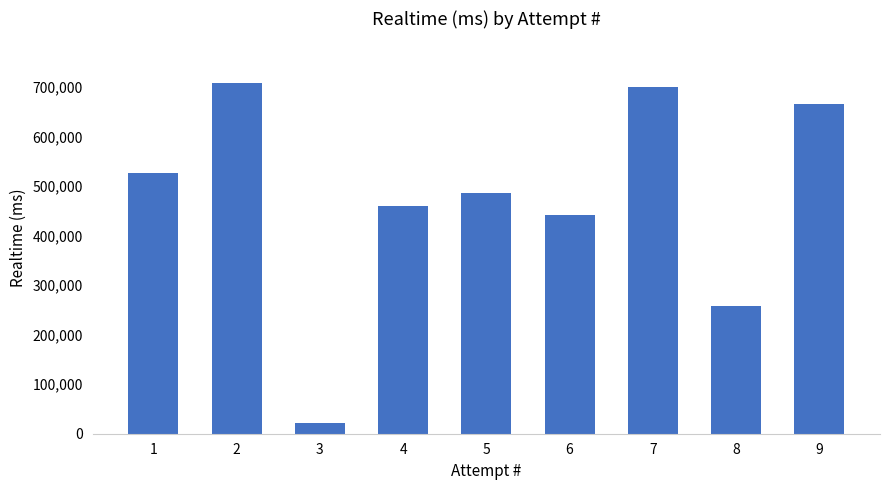

What value does the data have at 2?

707846